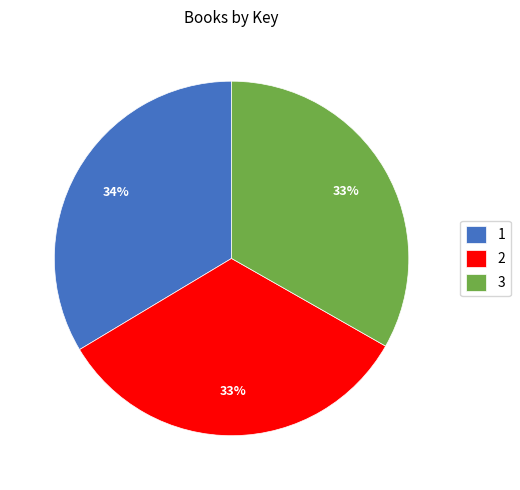

To the nearest percent, what is the combined percentage of 3 and 1?

67%